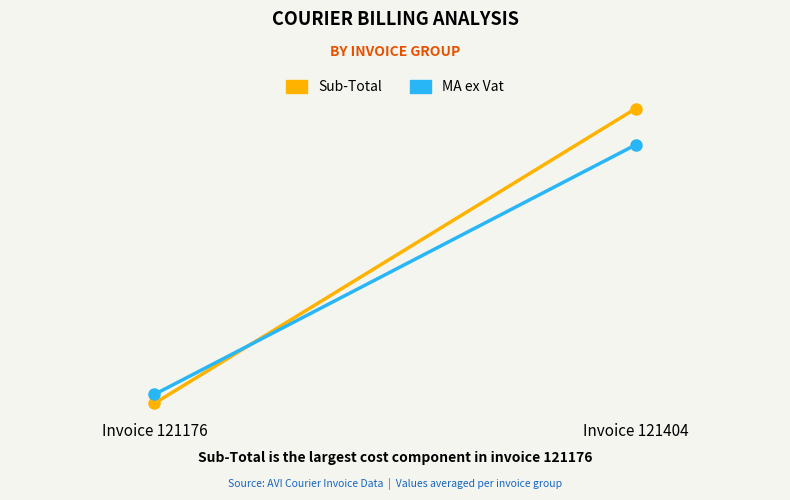

Which series has the largest total across all categories?

Sub-Total